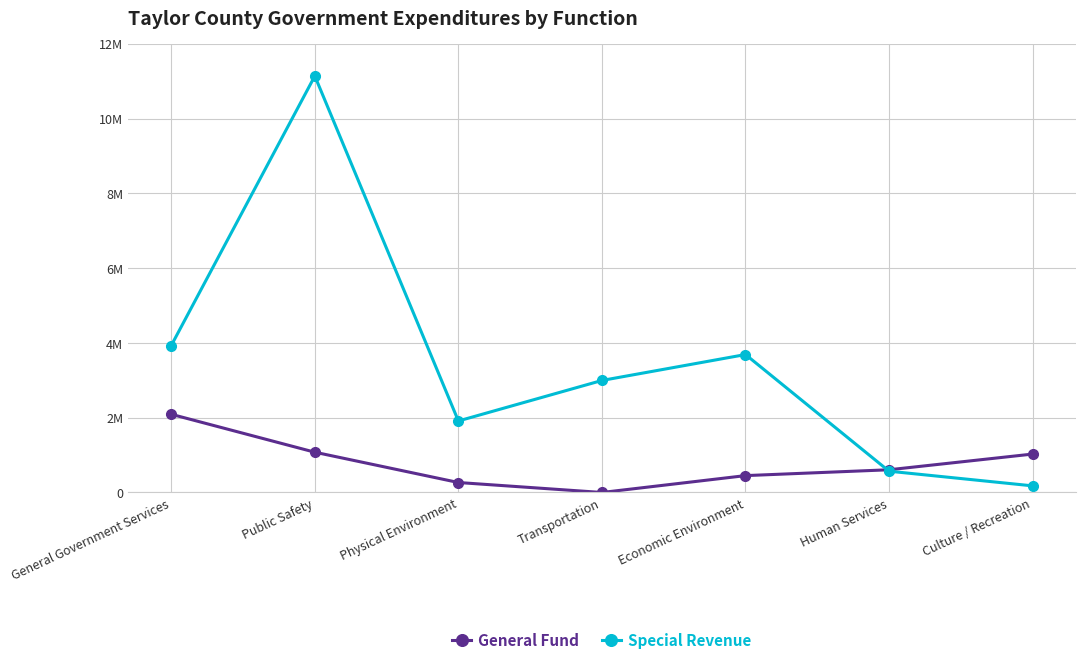

At which category does Special Revenue reach its first local valley?

Physical Environment